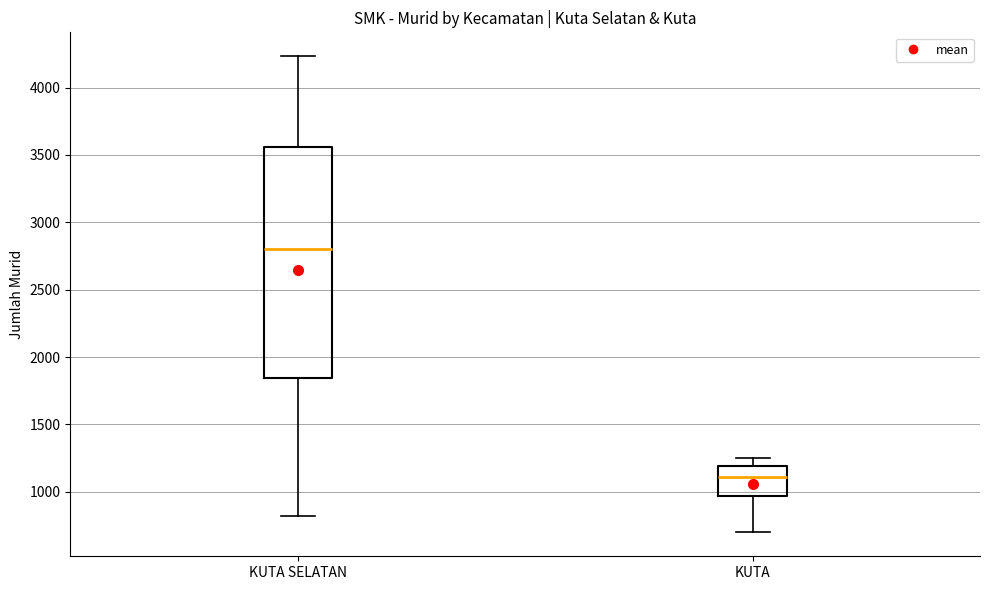

Which box is the tallest, from its lower edge to its upper edge?

KUTA SELATAN